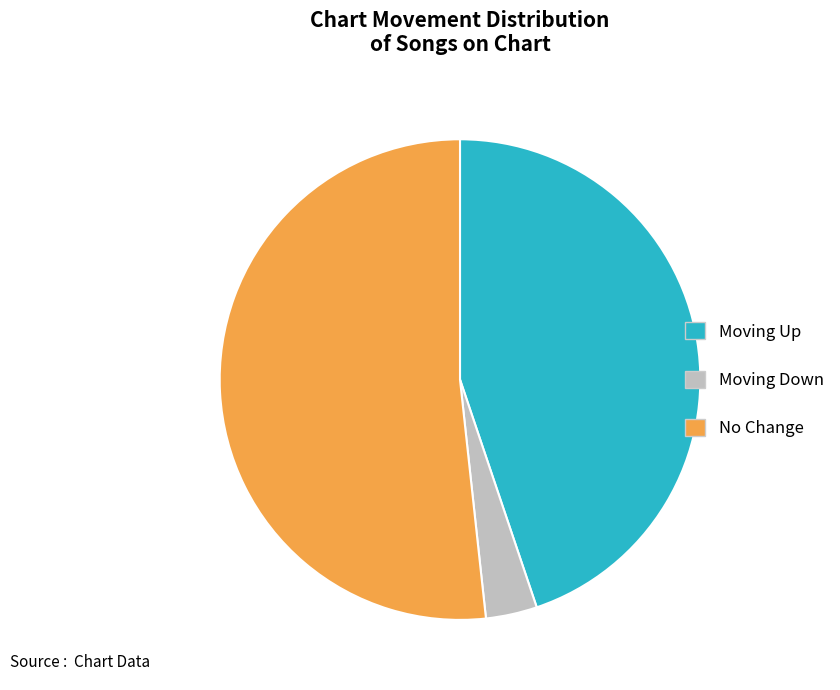

Is there a majority slice in this chart?

Yes